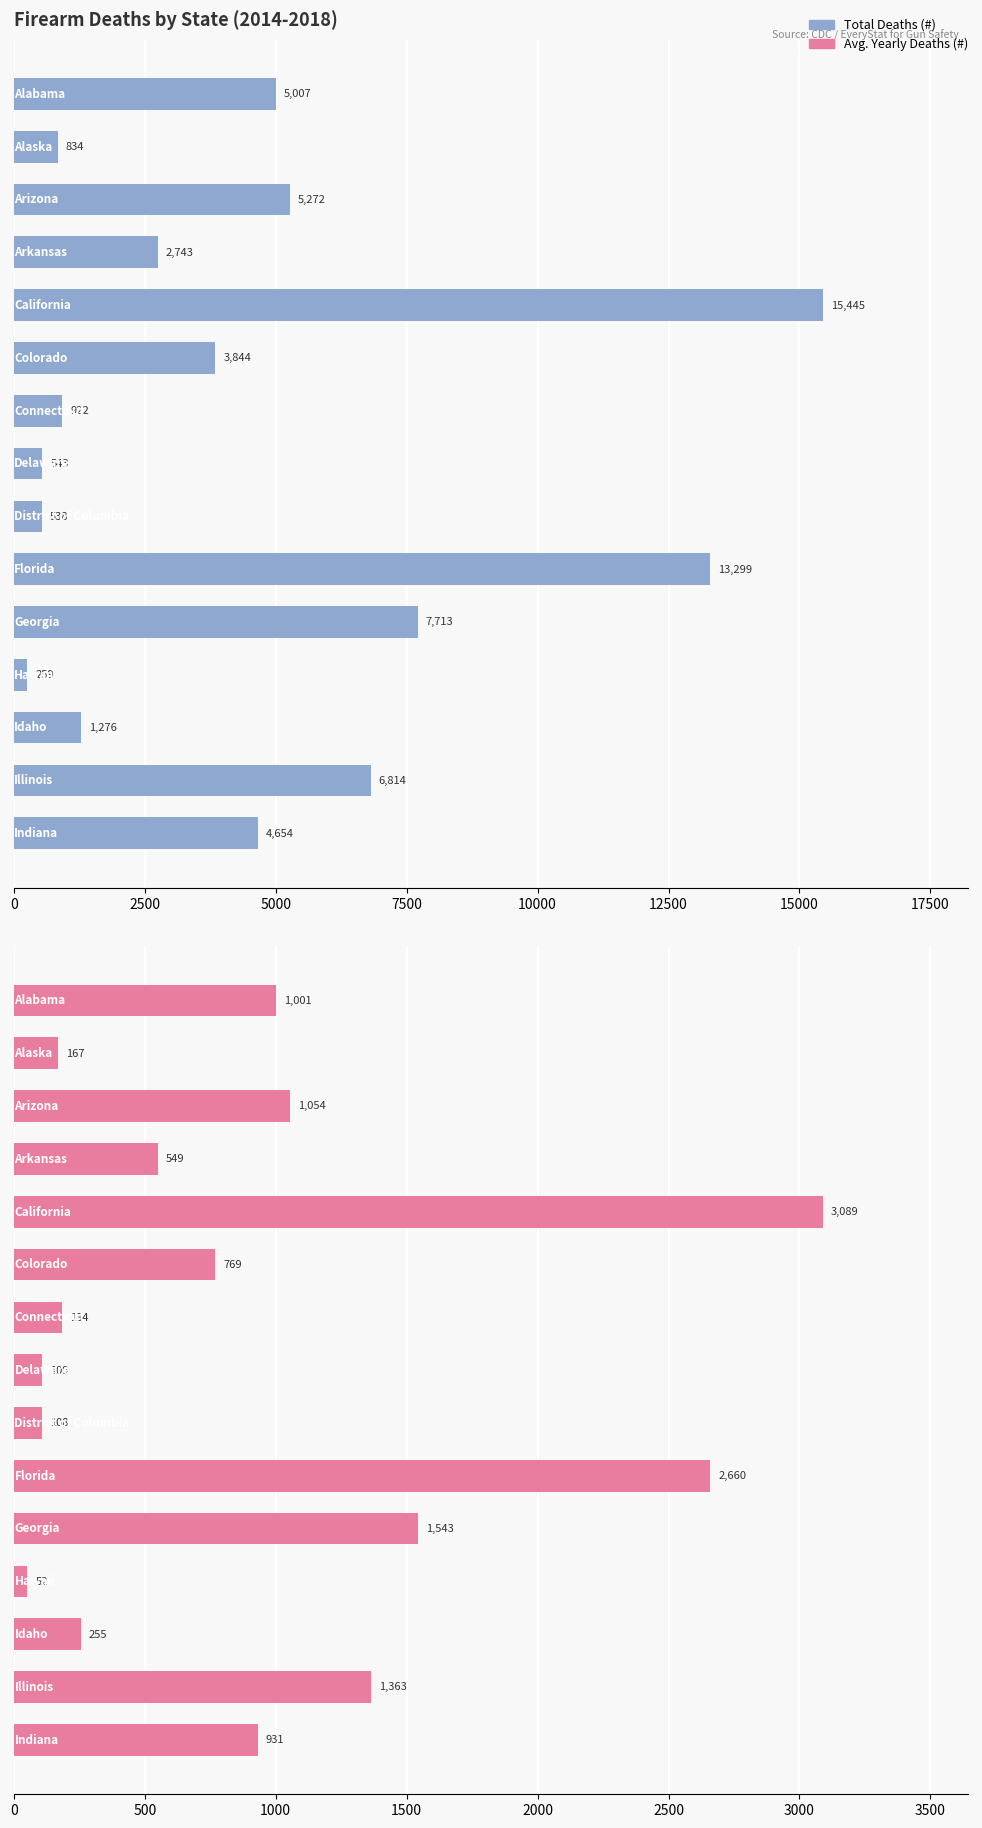

At 2500, list the series in order from largest to smallest.

Total Deaths (#), Avg. Yearly Deaths (#)